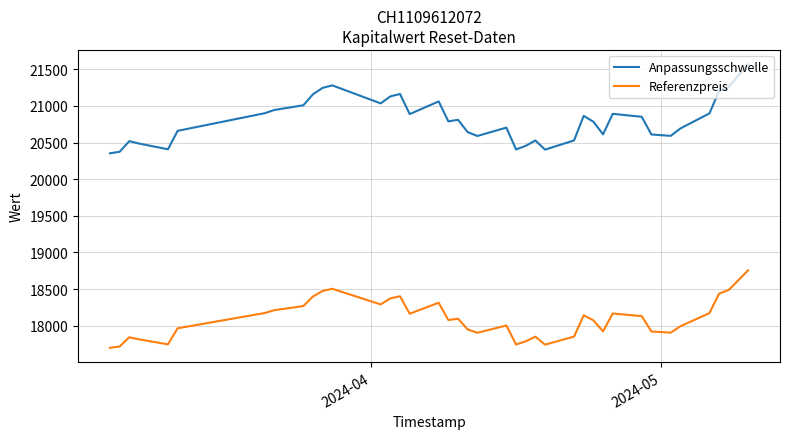

Which series has the widest spread of values?

Anpassungsschwelle